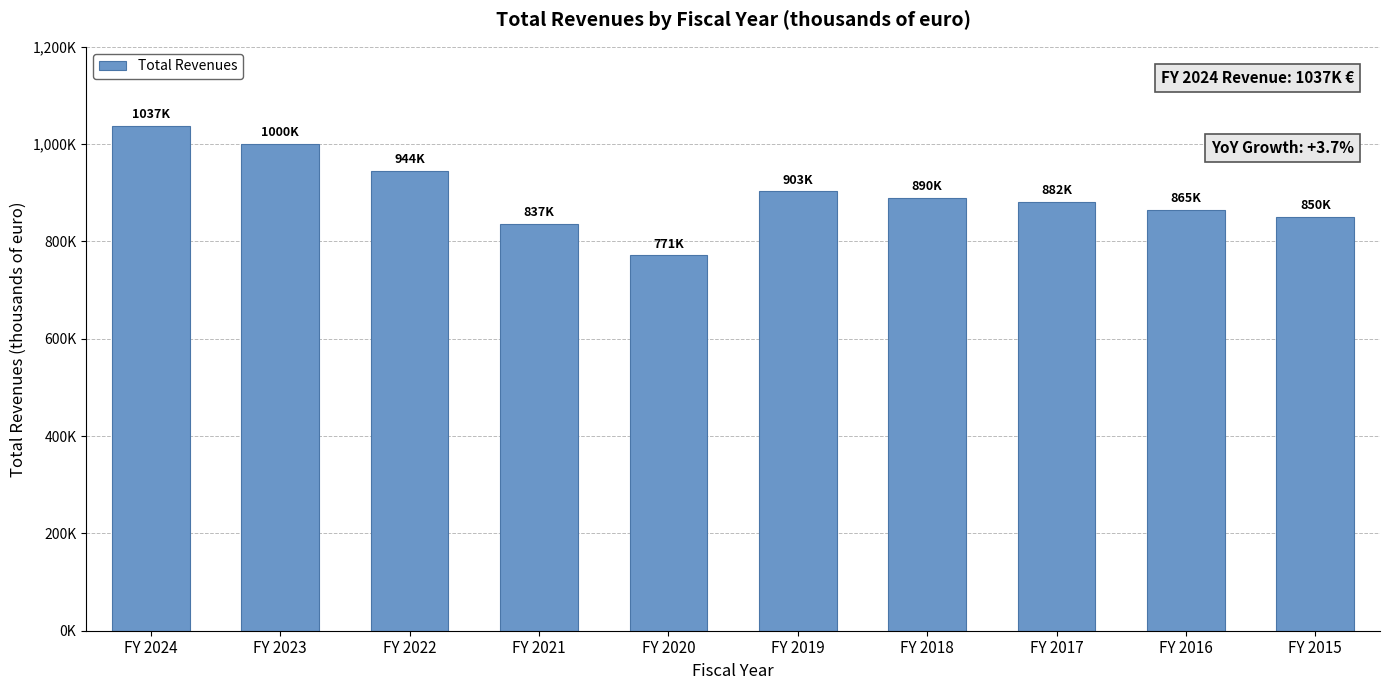

Are the bars horizontal?

No